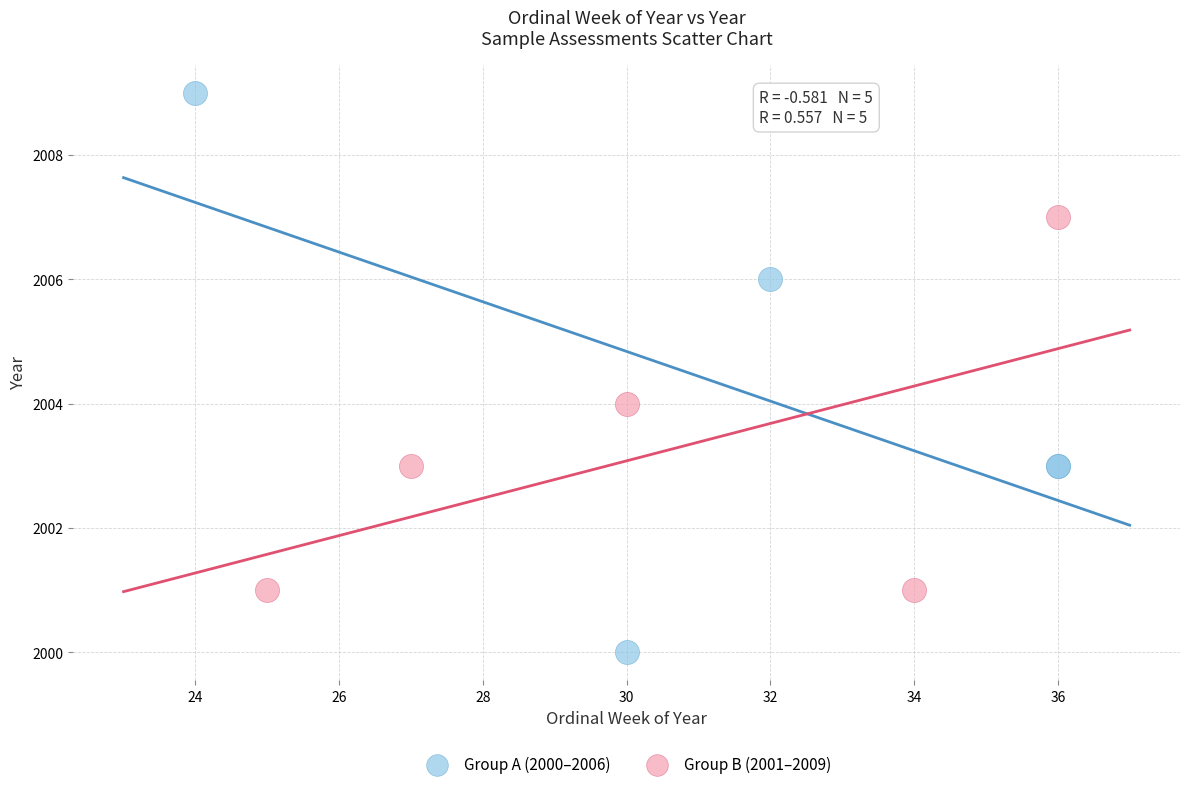

Which series contains the highest Y value?

Group A (2000–2006)